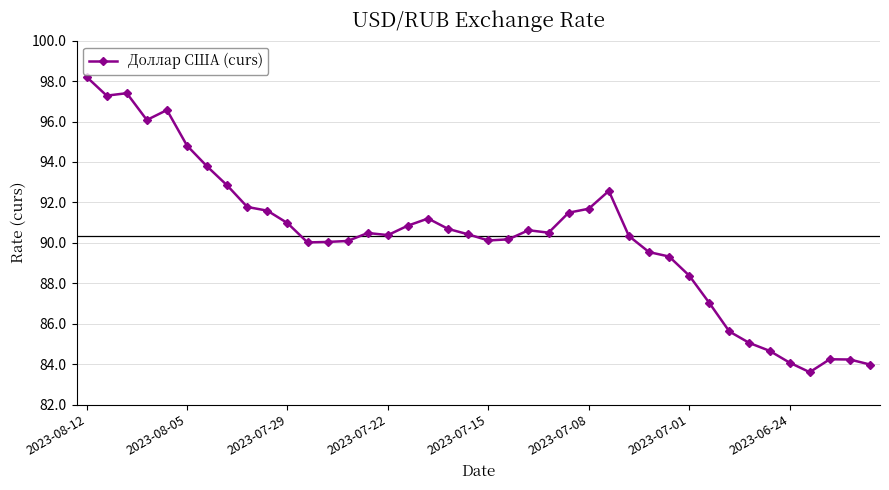

What is the maximum value shown in the chart?

98.2